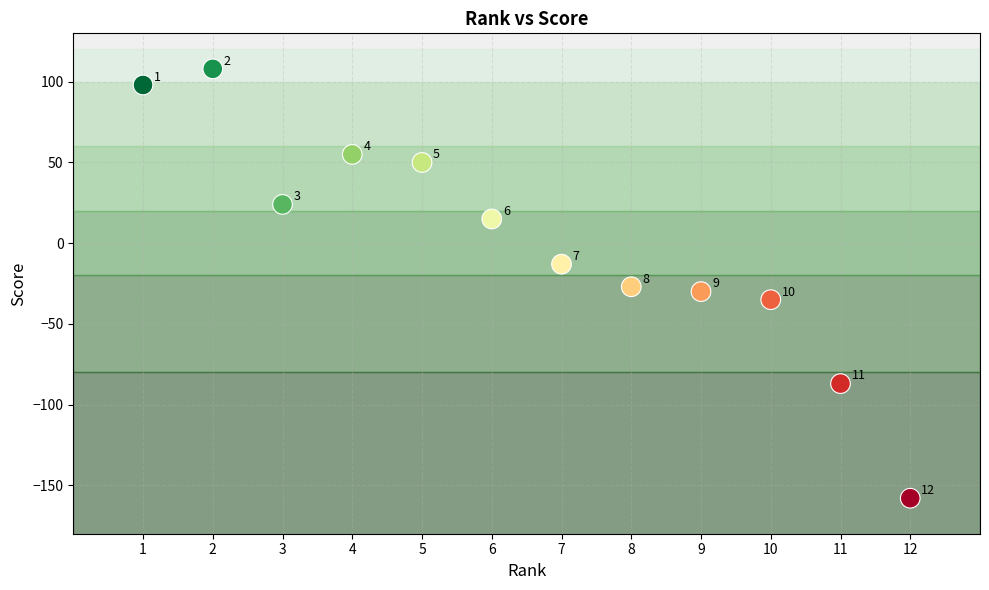

What is the average X value?

6